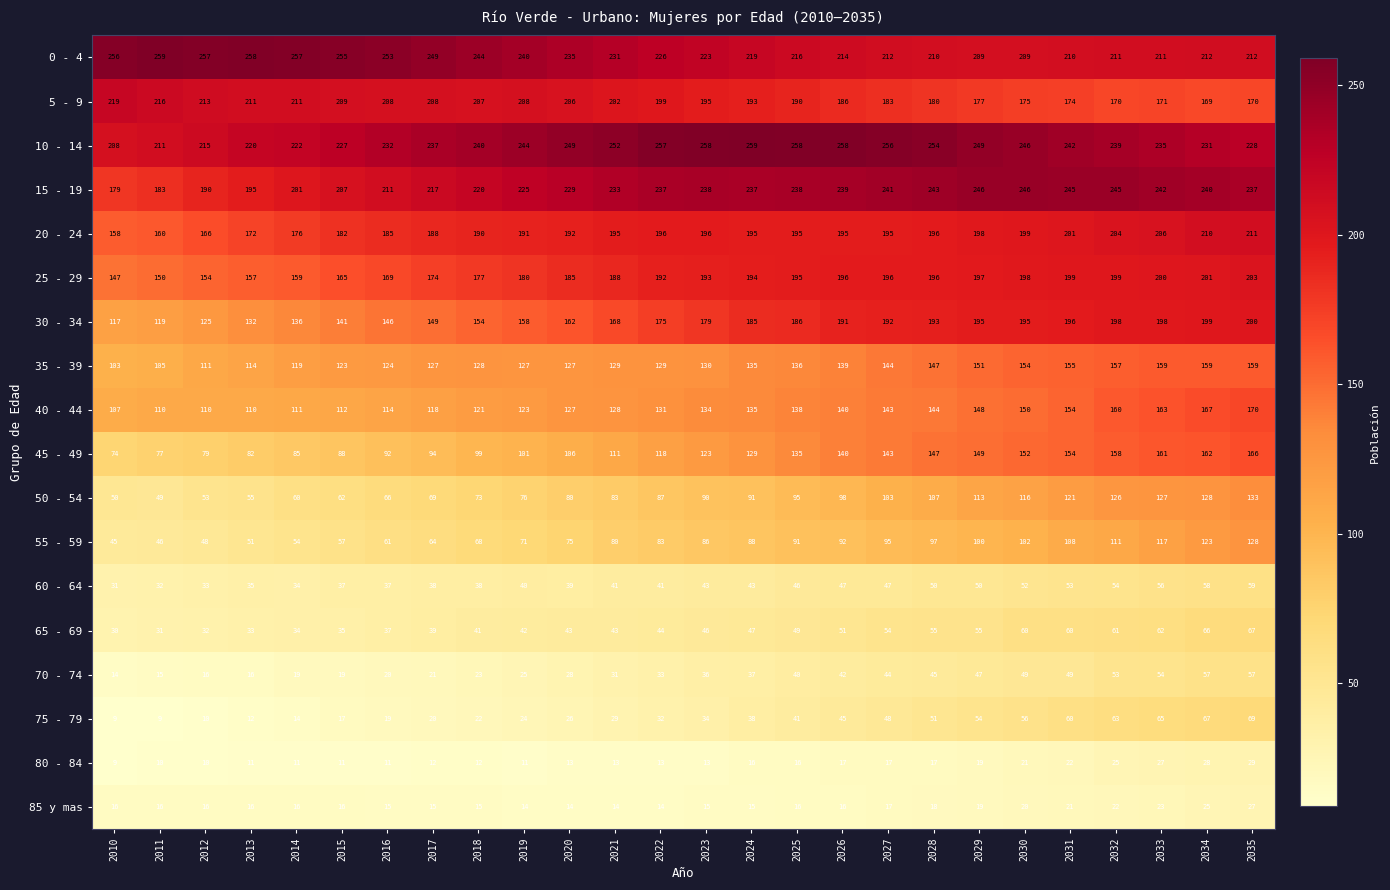

At 2015, list the series in order from smallest to largest.

80 - 84, 85 y mas, 75 - 79, 70 - 74, 65 - 69, 60 - 64, 55 - 59, 50 - 54, 45 - 49, 40 - 44, 35 - 39, 30 - 34, 25 - 29, 20 - 24, 15 - 19, 5 - 9, 10 - 14, 0 - 4